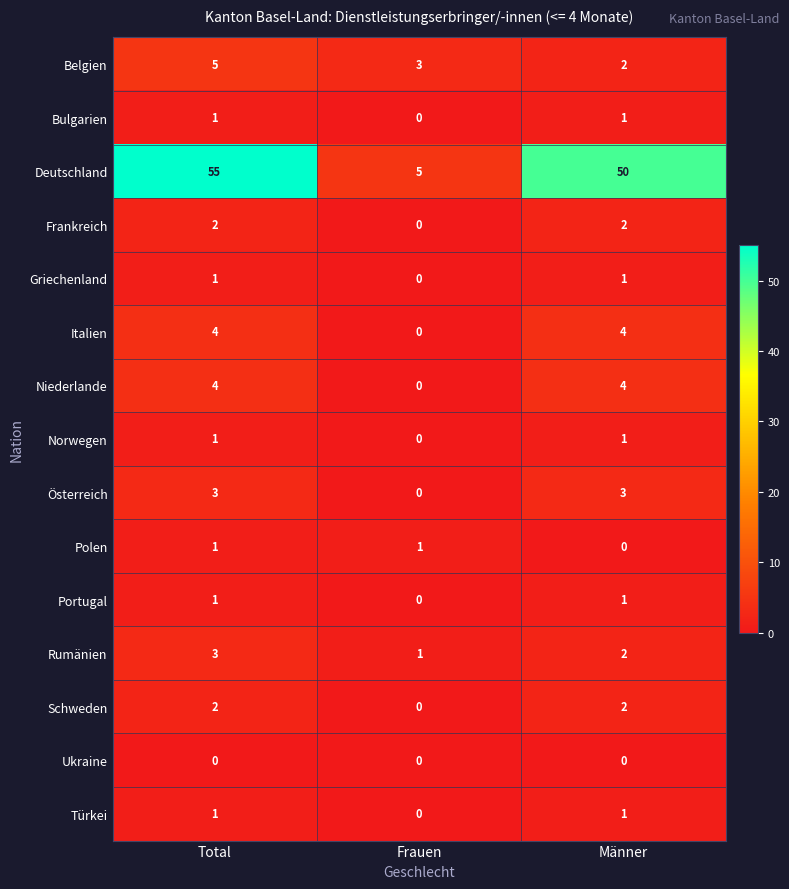

Is it true that Österreich equals 5 at Männer?

False